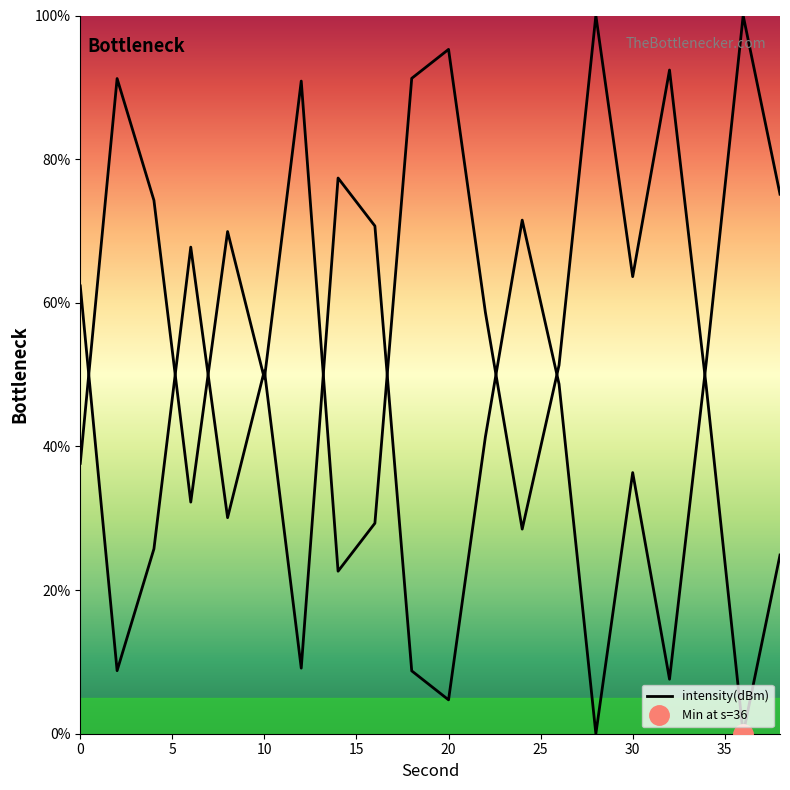

What is the difference between the second highest and second lowest values?

72.7